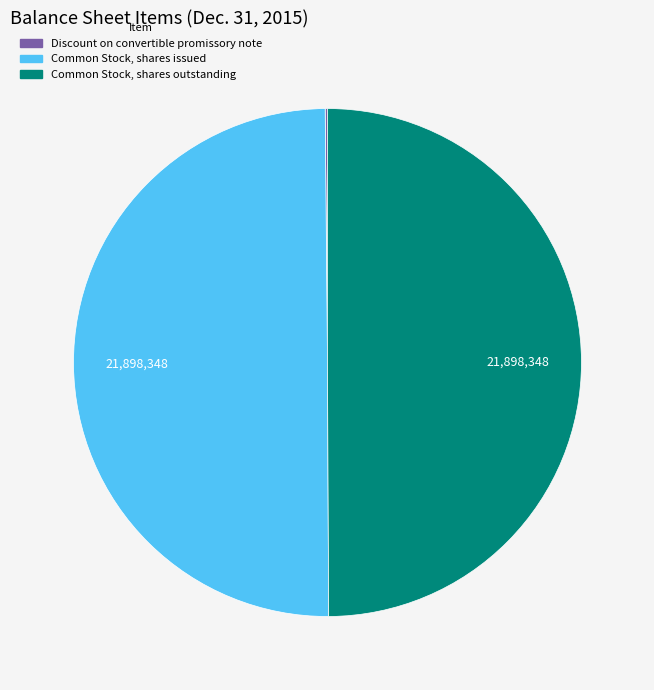

True or false: Common Stock, shares outstanding accounts for 50% of the total.

True